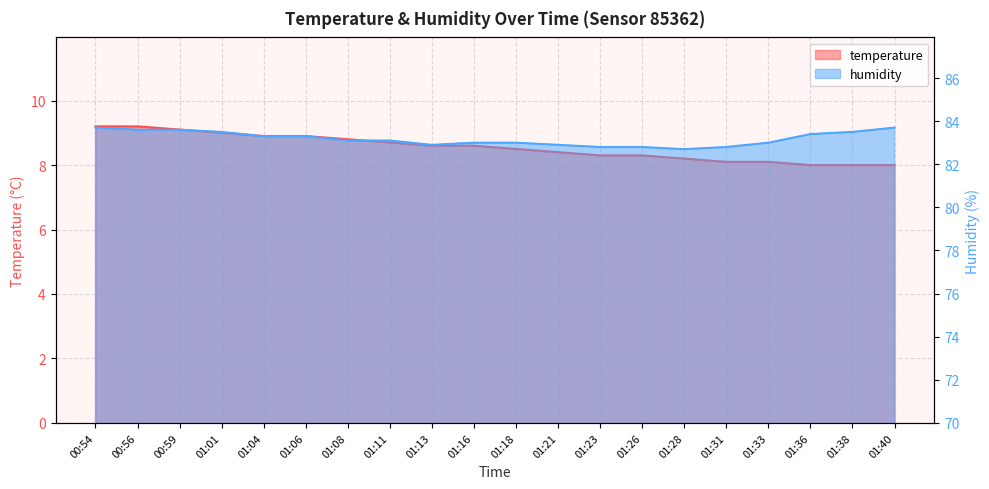

True or false: temperature has a value of 8.4 at 01:21.

True